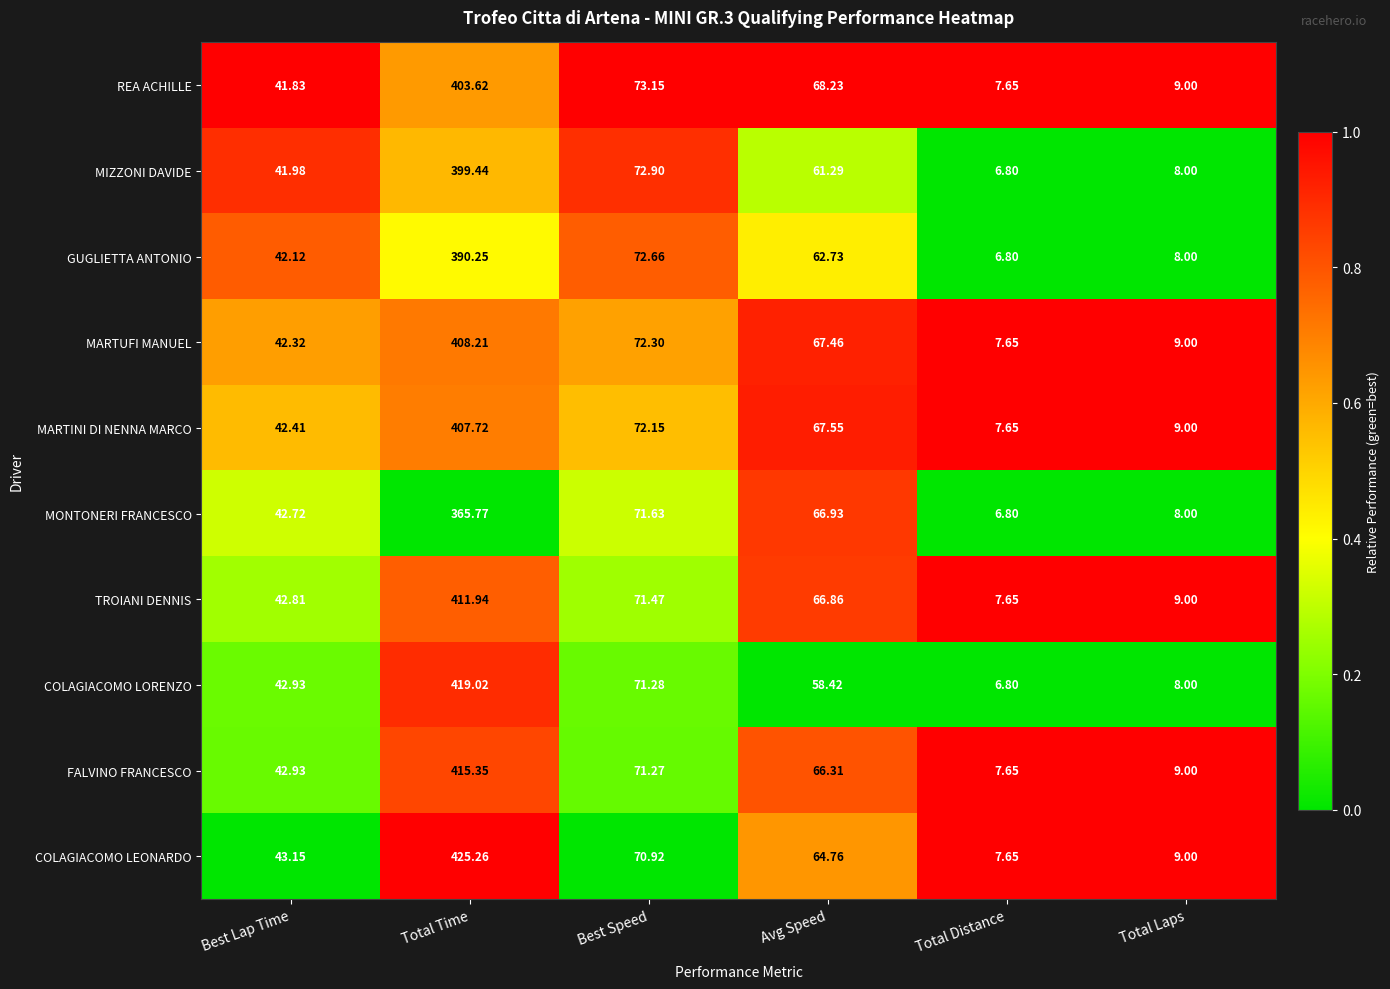

Rank the categories by GUGLIETTA ANTONIO value from lowest to highest.

Total Distance, Total Laps, Best Lap Time, Avg Speed, Best Speed, Total Time